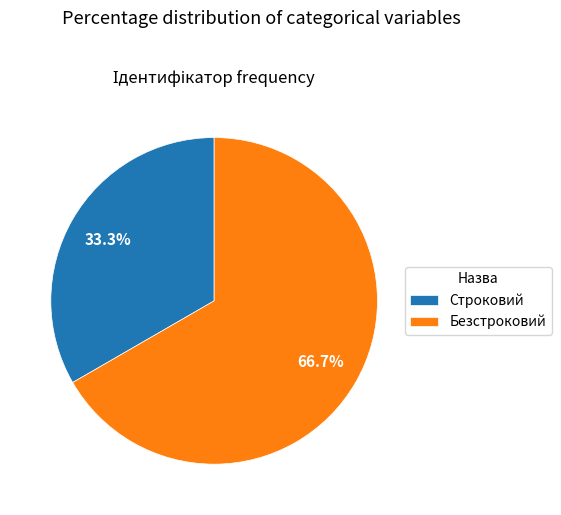

Is Строковий the majority of the pie?

No